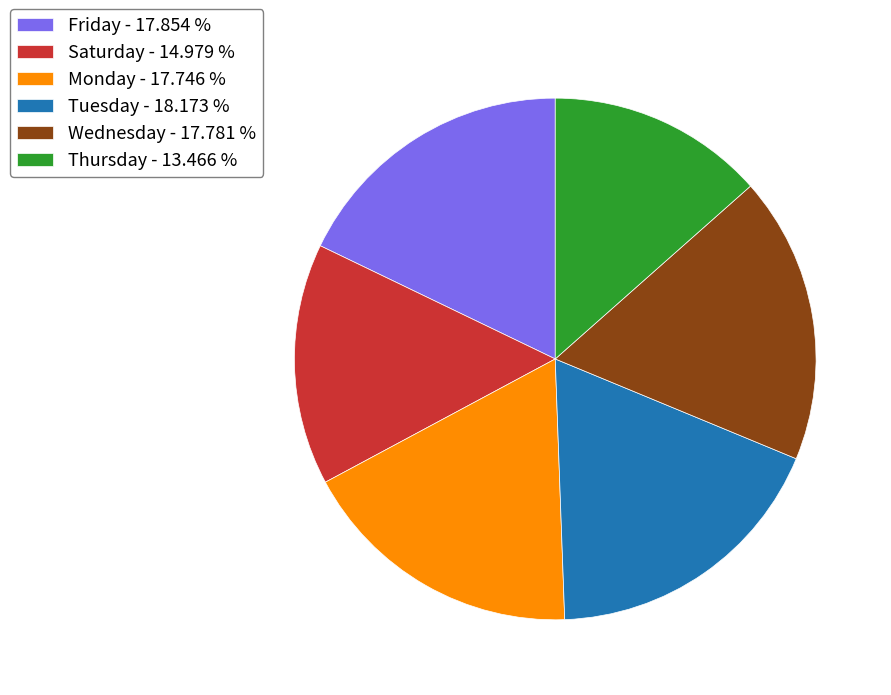

Which category has the smallest portion of the pie?

Thursday - 13.466 %